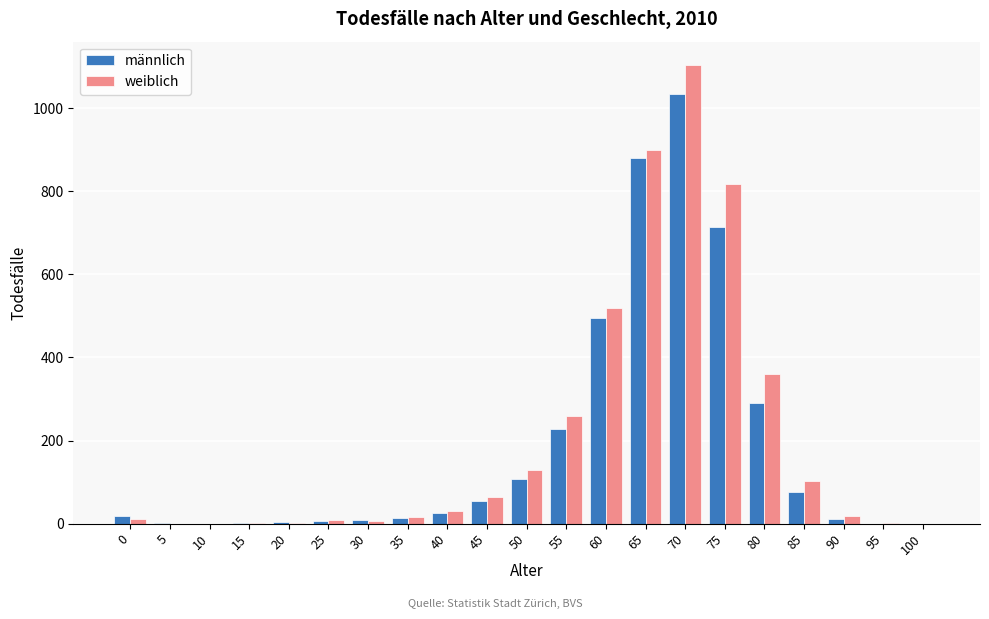

The value of männlich at 45 is 54. True or false?

True